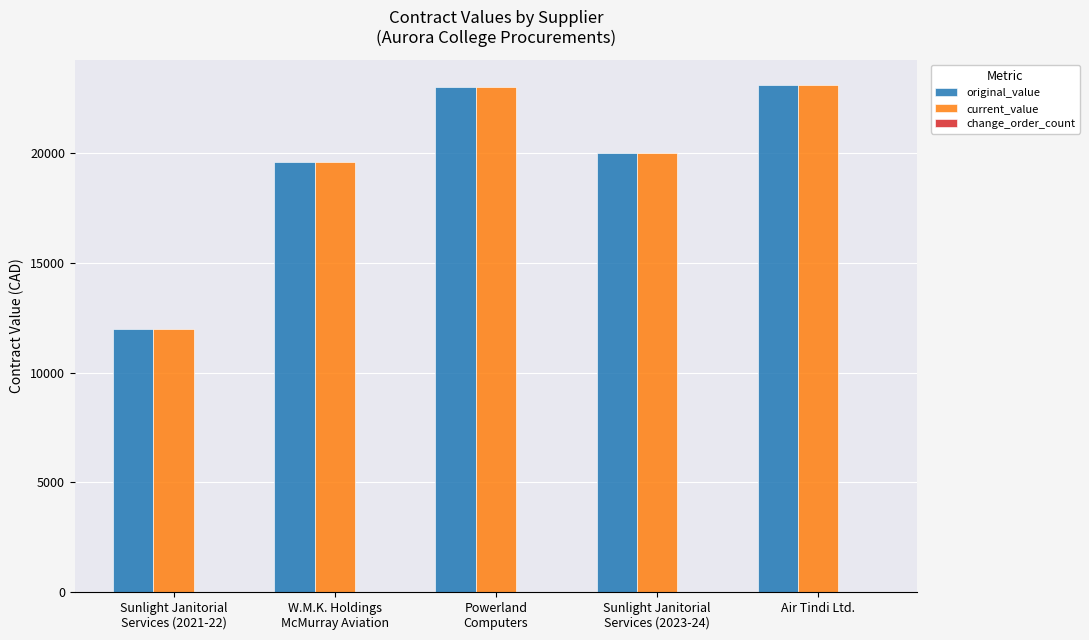

What is the spread (max minus min) of values at Powerland
Computers?

0.0